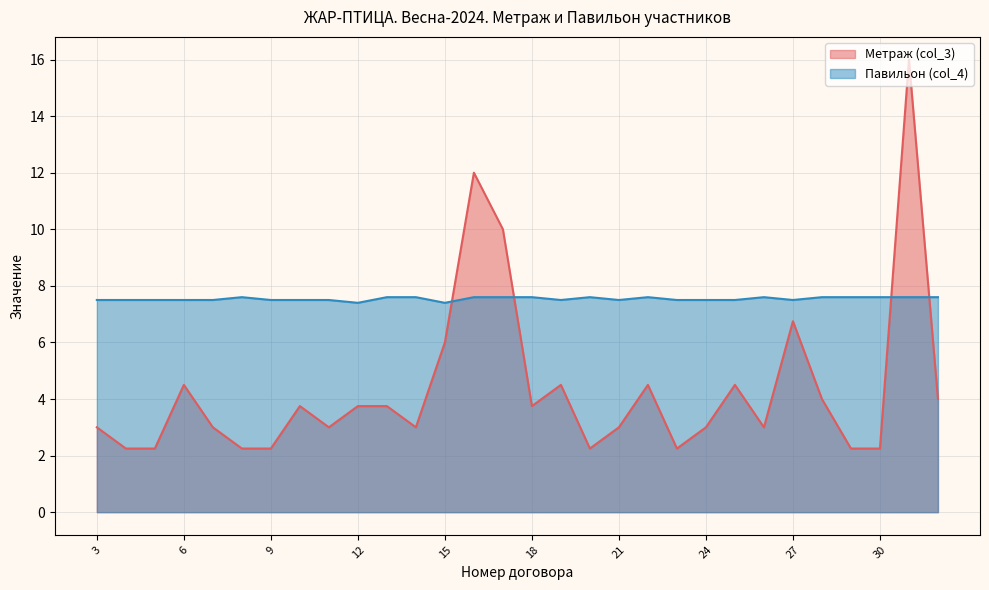

At which category is the sum across all series the highest?

31